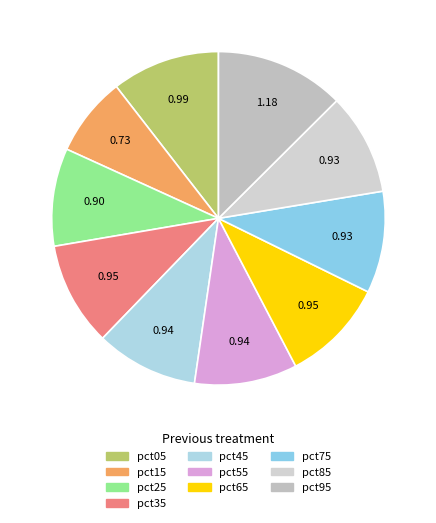

What percentage is the pct85 slice, to the nearest percent?

10%